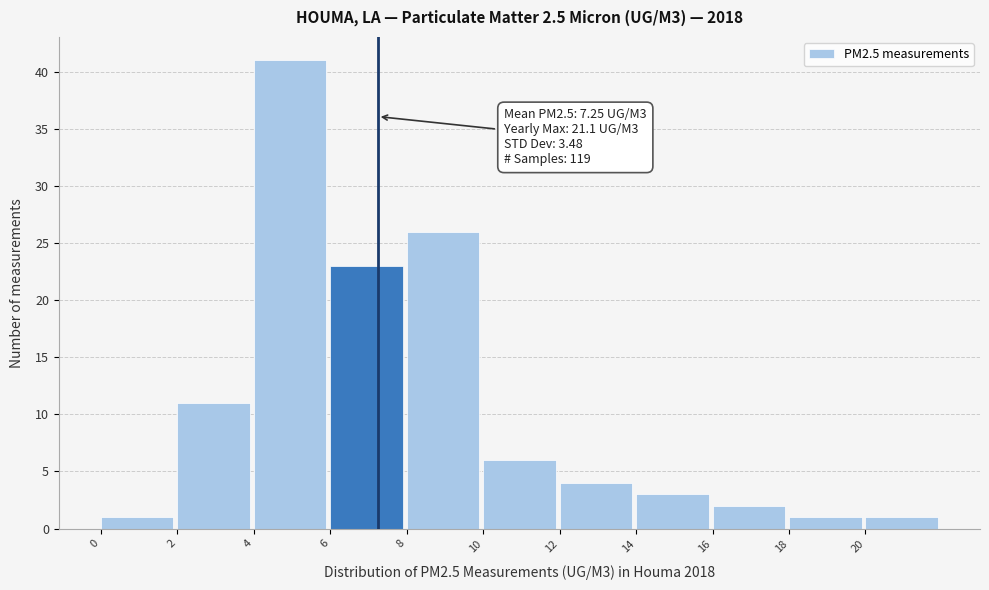

Over which range of the x-axis is the bar tallest?

4 to 6